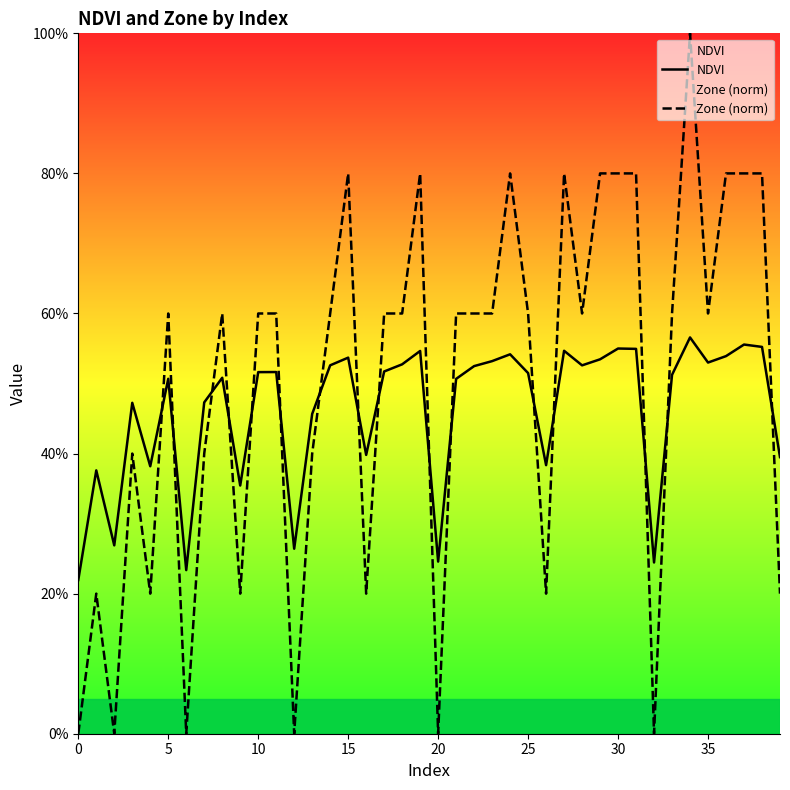

Which has a higher value, 5 or 12?

5